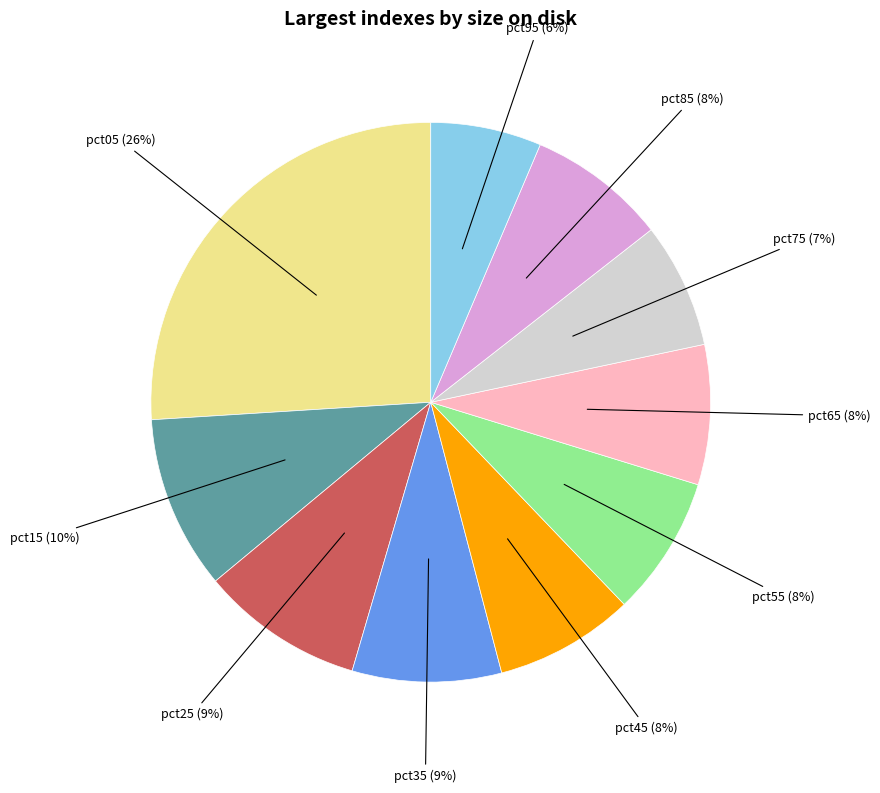

To the nearest percent, what is the average slice percentage?

10%